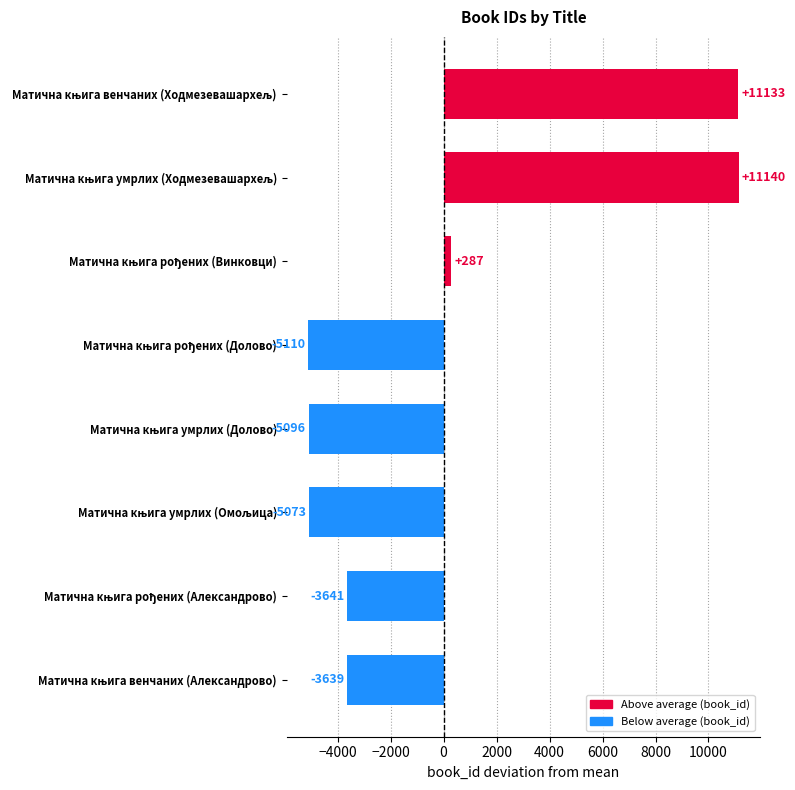

How many negative values are there?

5